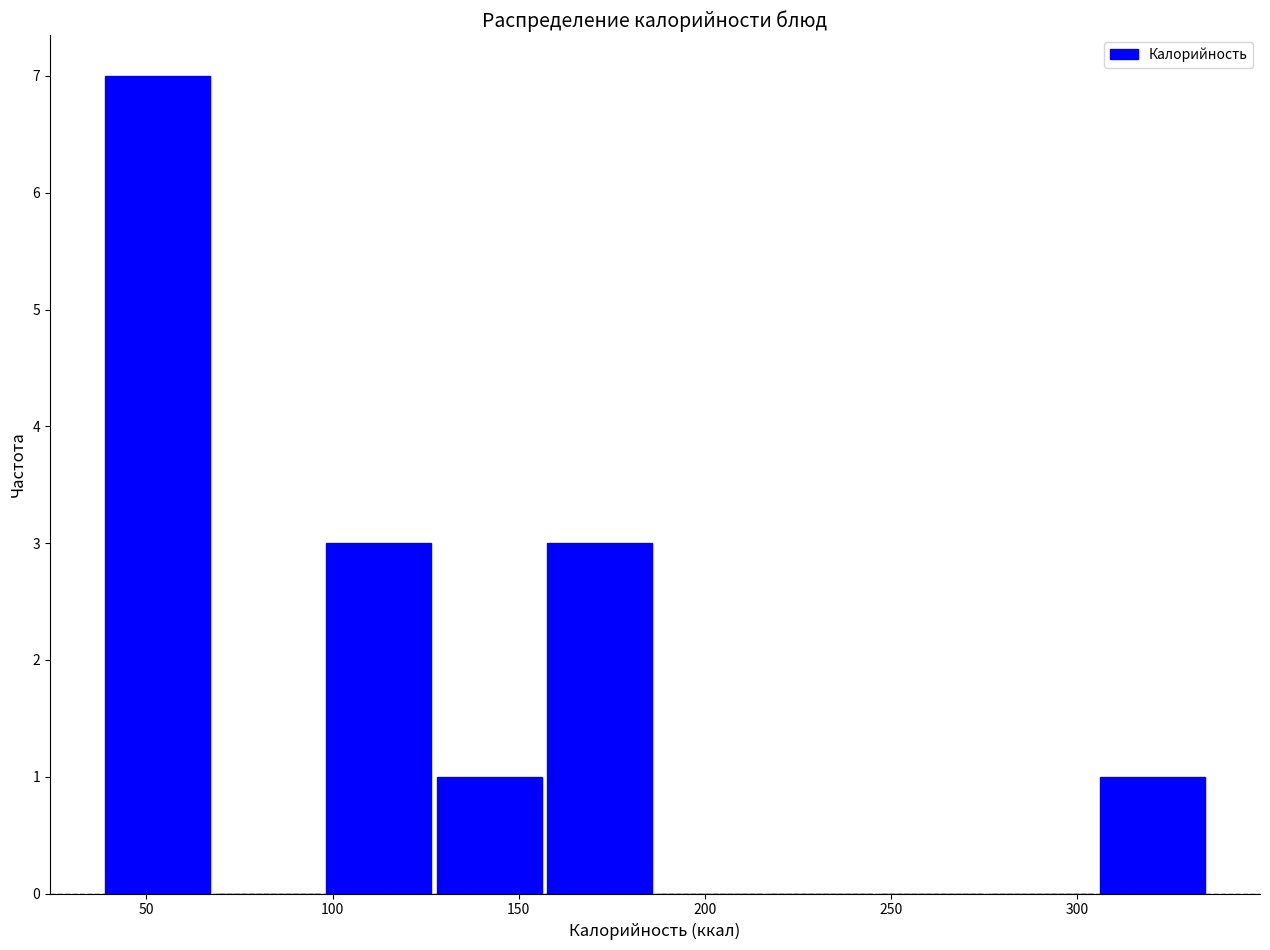

Reading left to right, list every bar in this chart as the range it spans on the x-axis followed by its height. Neither the bar edges nor the heights are printed on the chart, so give them approximately, as read against the axes.

40 to 70: 7
70 to 100: 0
100 to 125: 3
125 to 155: 1
155 to 185: 3
185 to 215: 0
215 to 245: 0
245 to 275: 0
275 to 305: 0
305 to 335: 1